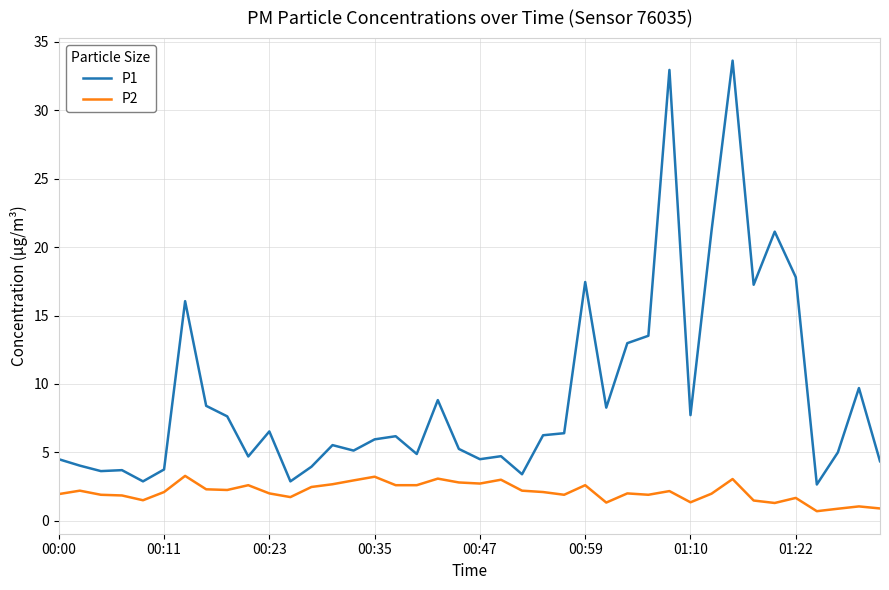

Which series has the largest total across all categories?

P1